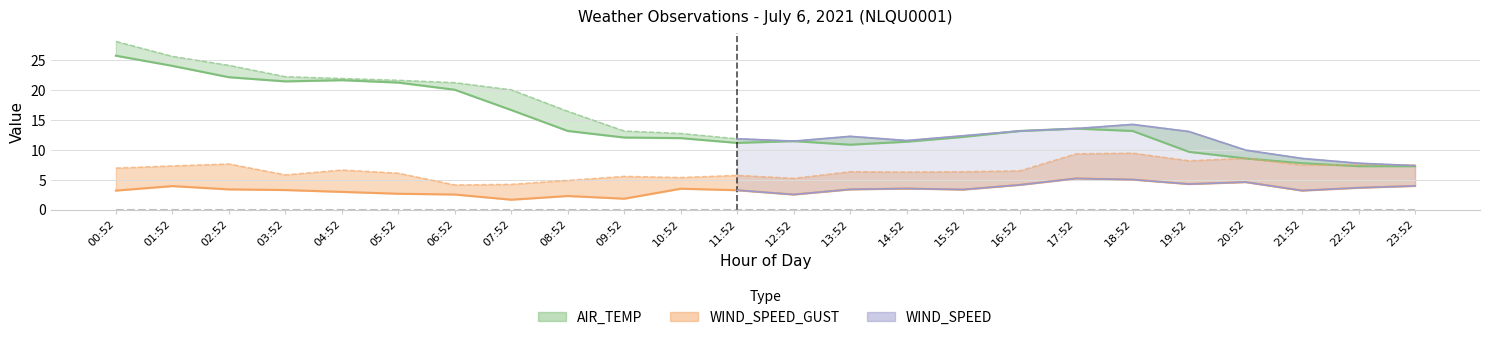

How many distinct data groups are displayed?

4